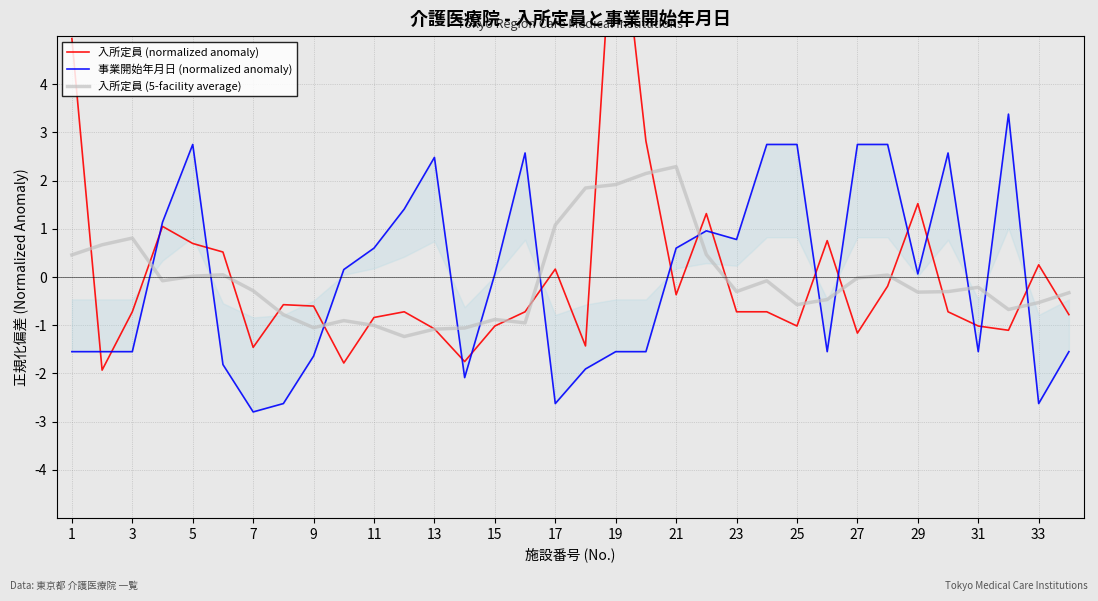

The 入所定員 (5-facility average) series shows -1.1 at 13. True or false?

True